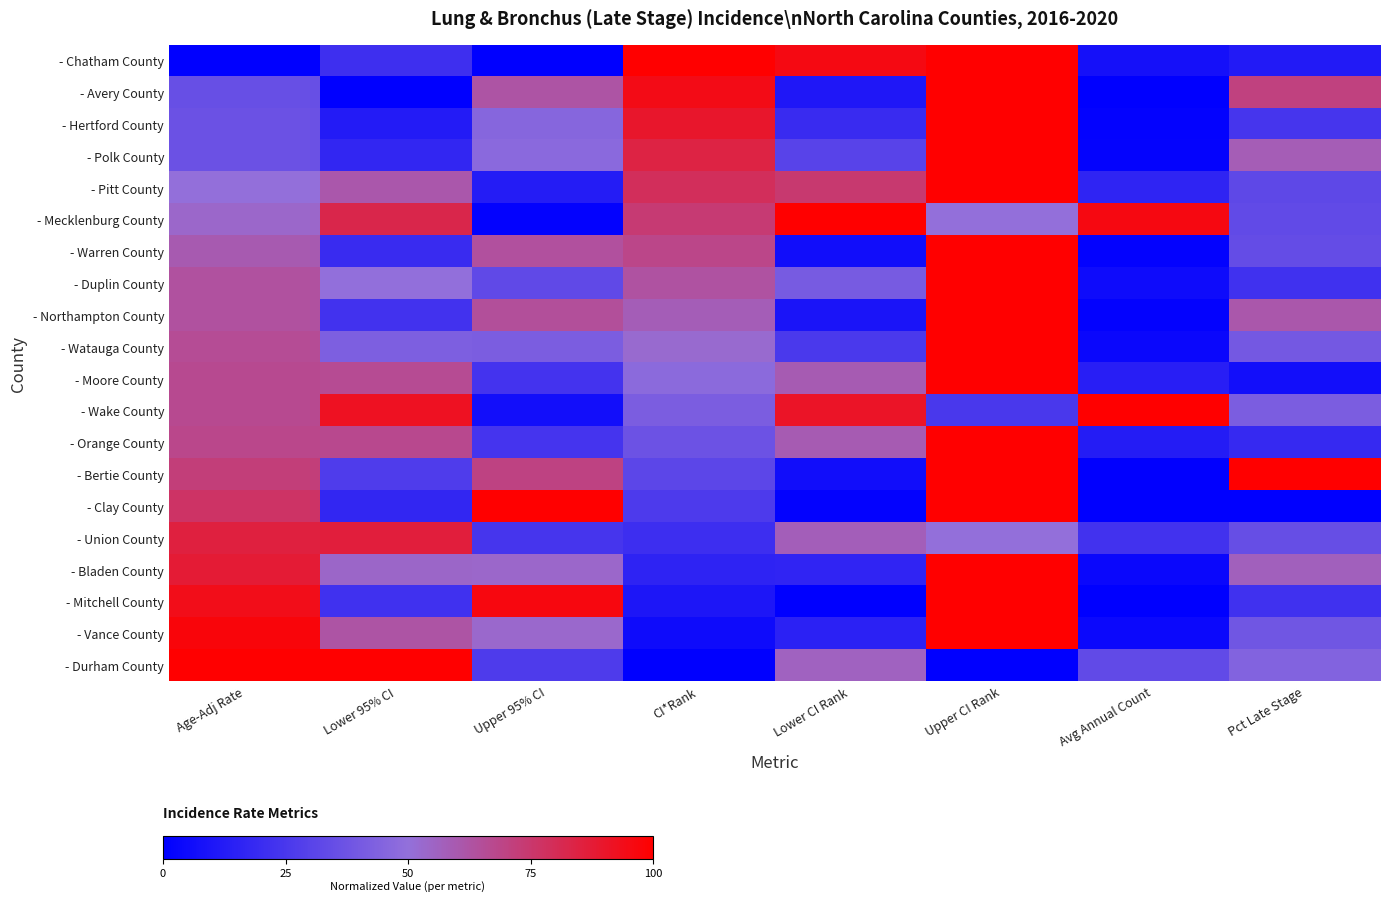

What is the spread (max minus min) of values at Lower 95% CI?

1.0